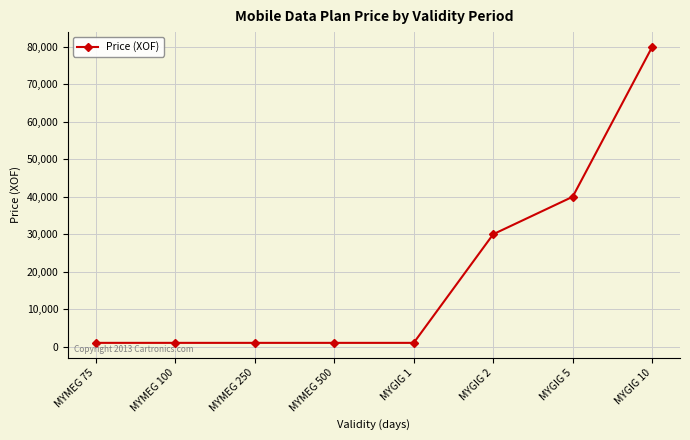

What is the label of the 6th point from the left?

MYGIG 2